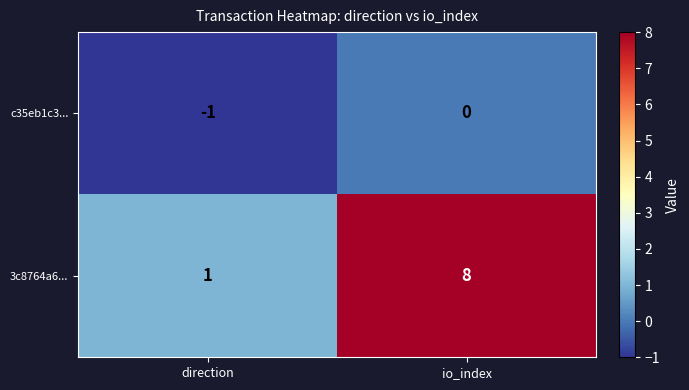

Which series has the widest spread of values?

3c8764a6...